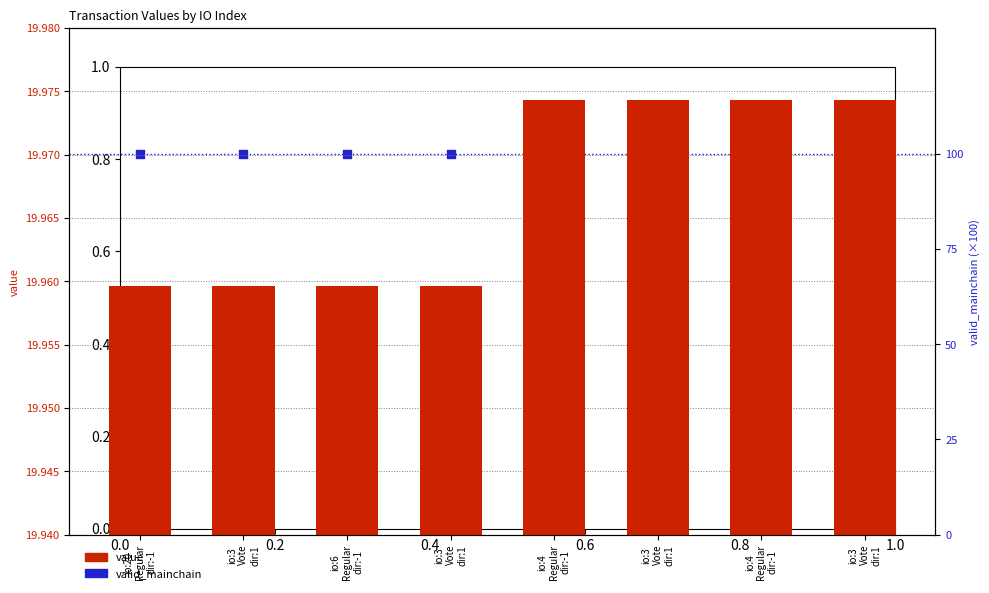

Which series contains the lowest Y value?

value